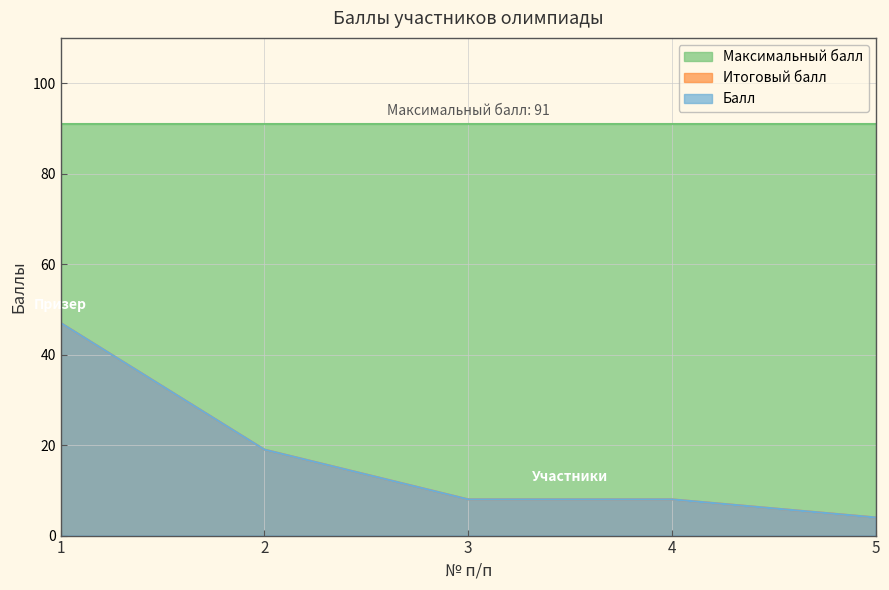

What is the approximate value of Итоговый балл at 1, to the nearest 5?

45